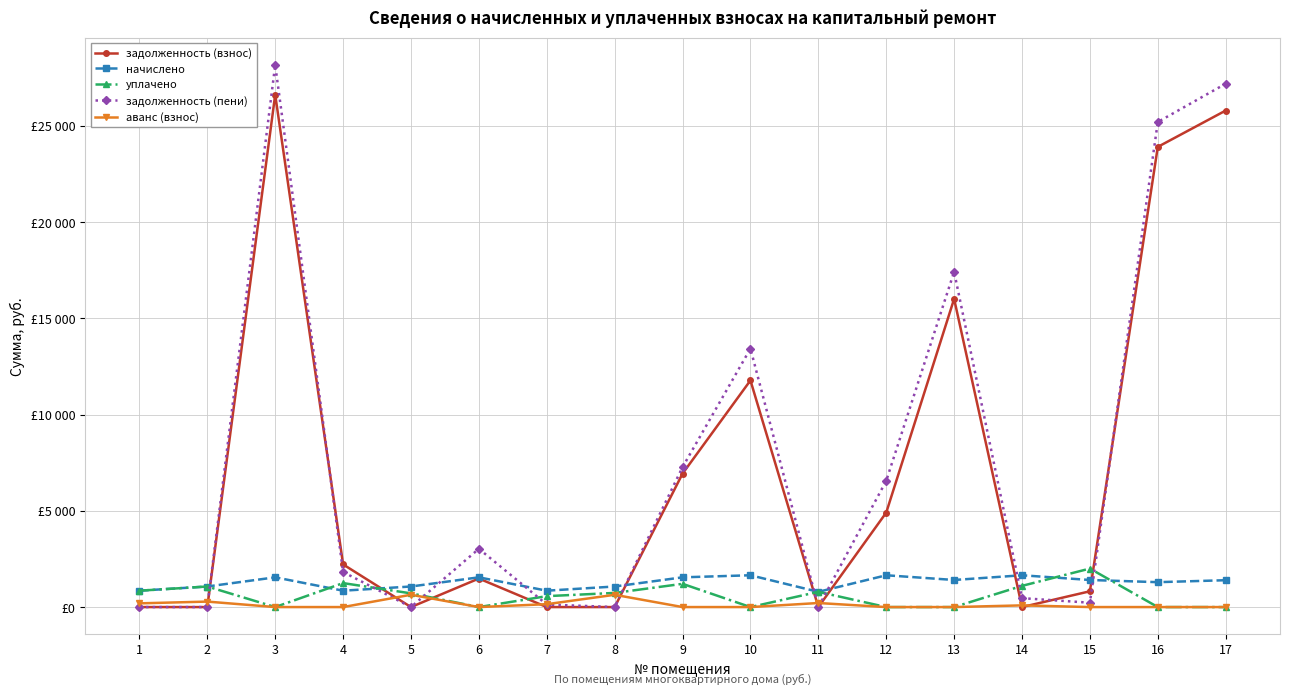

Reading right to left, transcribe all the data shown in this chart.

задолженность (взнос): 17=25784.1	16=23897.4	15=819.8	14=0.0	13=16004.2	12=4905.0	11=0.0	10=11770.1	9=6931.0	8=0.0	7=0.0	6=1482.2	5=0.0	4=2215.5	3=26610.2	2=0.0	1=0.0
начислено: 17=1394.8	16=1292.8	15=1406.7	14=1651.7	13=1406.7	12=1651.7	11=791.0	10=1651.7	9=1544.5	8=1068.2	7=850.5	6=1544.5	5=1068.2	4=850.5	3=1544.5	2=1068.2	1=850.5
уплачено: 17=0.0	16=0.0	15=1999.6	14=1101.1	13=0.0	12=0.0	11=791.0	10=0.0	9=1207.1	8=734.6	7=567.0	6=0.0	5=712.2	4=1244.4	3=0.0	2=1068.2	1=850.5
задолженность (пени): 17=27178.9	16=25190.2	15=226.9	14=462.7	13=17410.9	12=6556.7	11=0.0	10=13421.8	9=7268.4	8=0.0	7=133.9	6=3026.7	5=0.0	4=1821.6	3=28154.8	2=0.0	1=0.0
аванс (взнос): 17=0.0	16=0.0	15=0.0	14=87.9	13=0.0	12=0.0	11=210.6	10=0.0	9=0.0	8=637.9	7=149.6	6=0.0	5=640.1	4=0.0	3=0.0	2=284.5	1=193.2